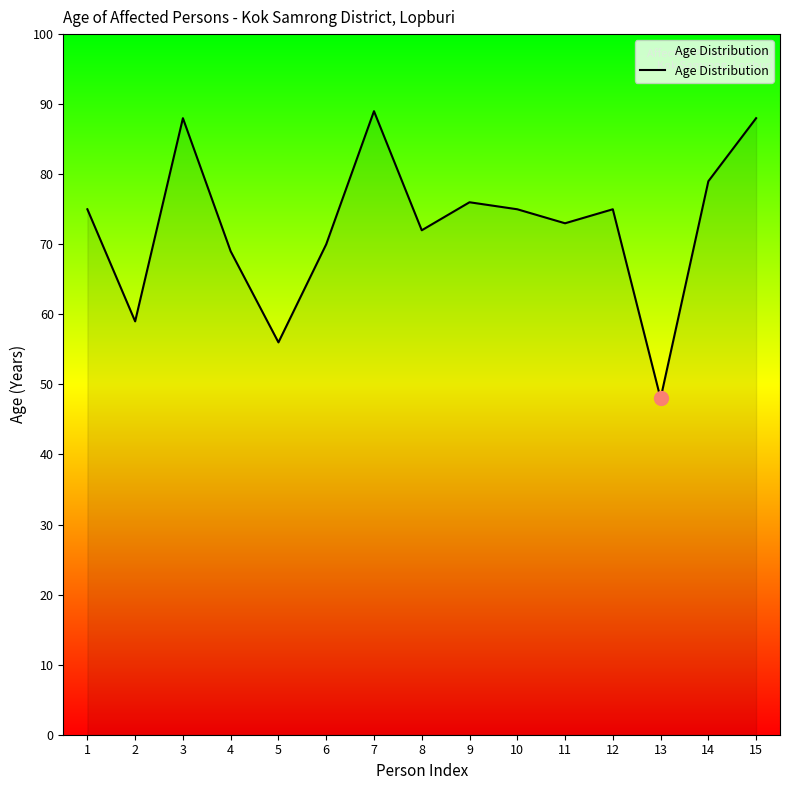

Which category has the lowest value across all series?

13